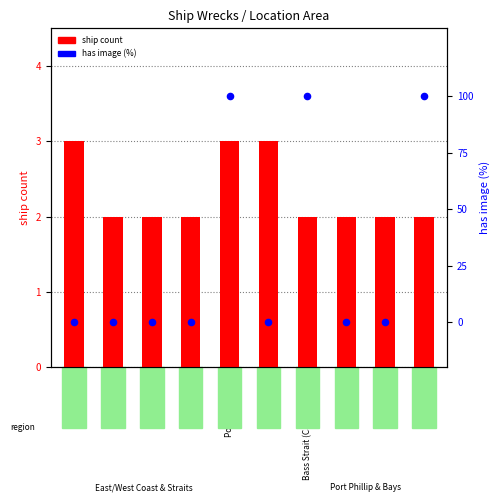

At how many categories does at least one series exceed 15?

3